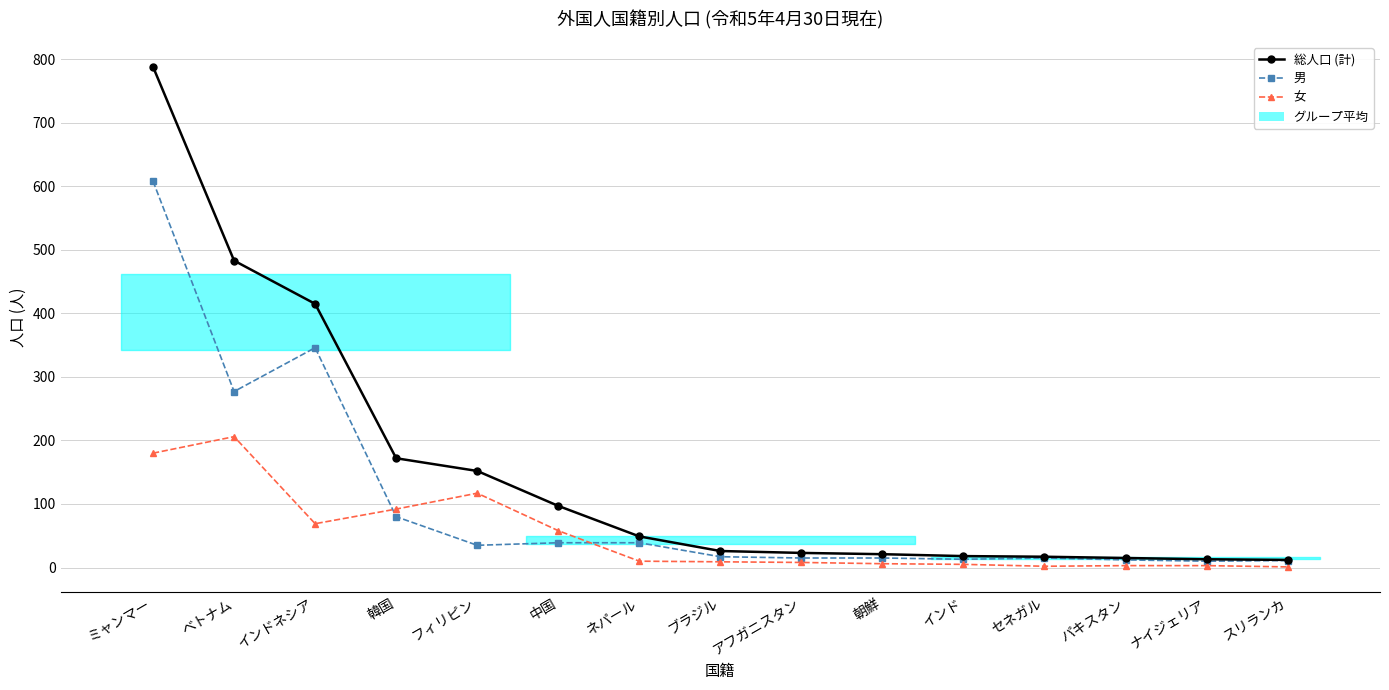

Between アフガニスタン and セネガル, which is larger?

アフガニスタン